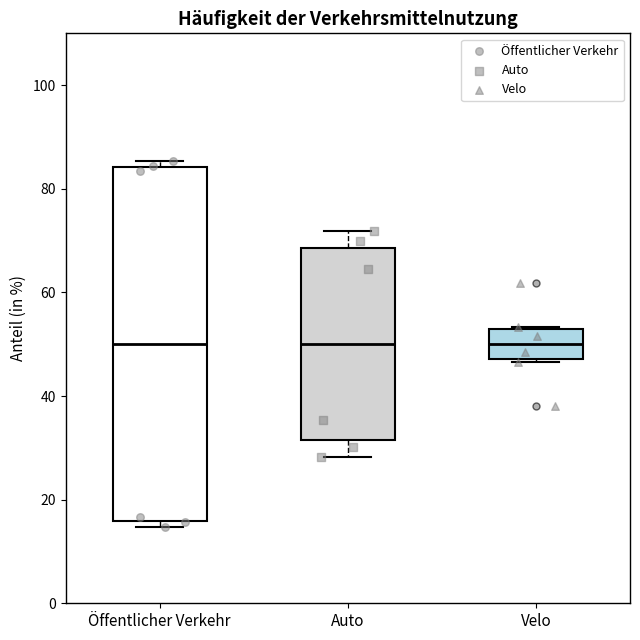

Comparing the boxes themselves (not the whiskers), which one is the tallest?

Öffentlicher Verkehr